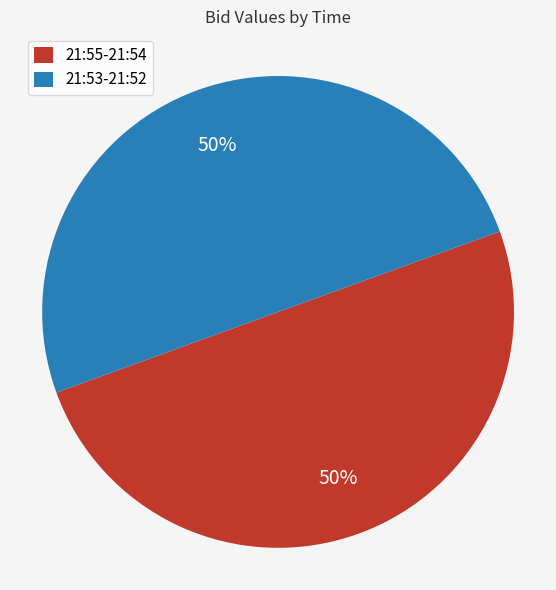

To the nearest percent, what portion does 21:55-21:54 represent?

50%